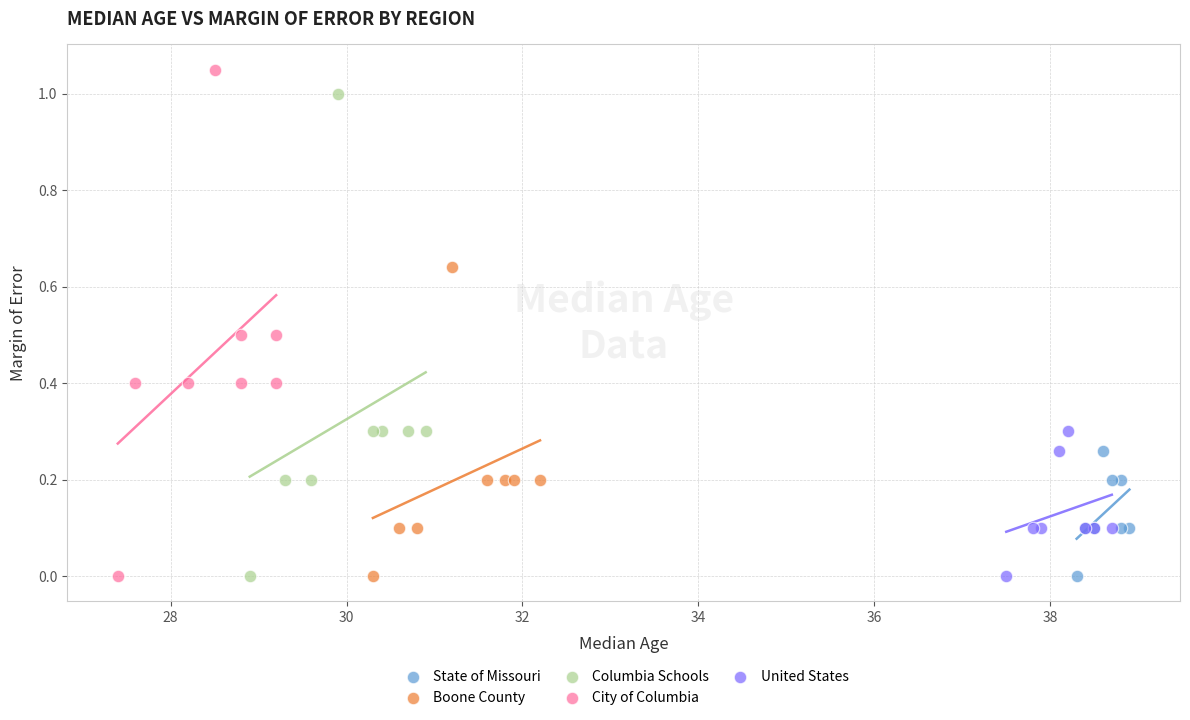

Which series has the widest spread of Y values?

City of Columbia